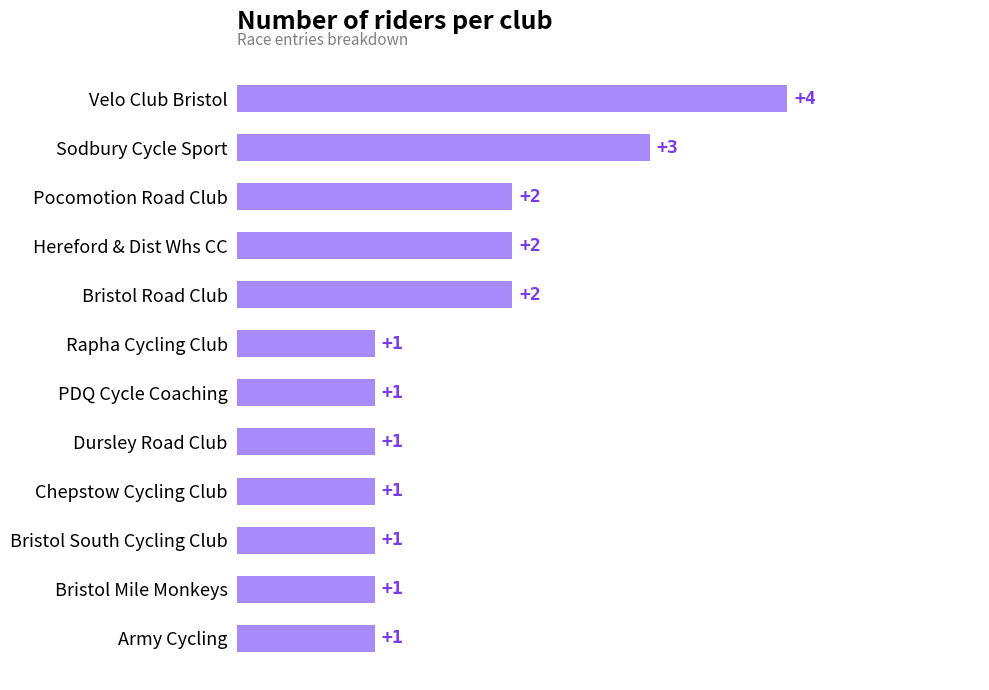

Does the chart contain stacked bars?

No